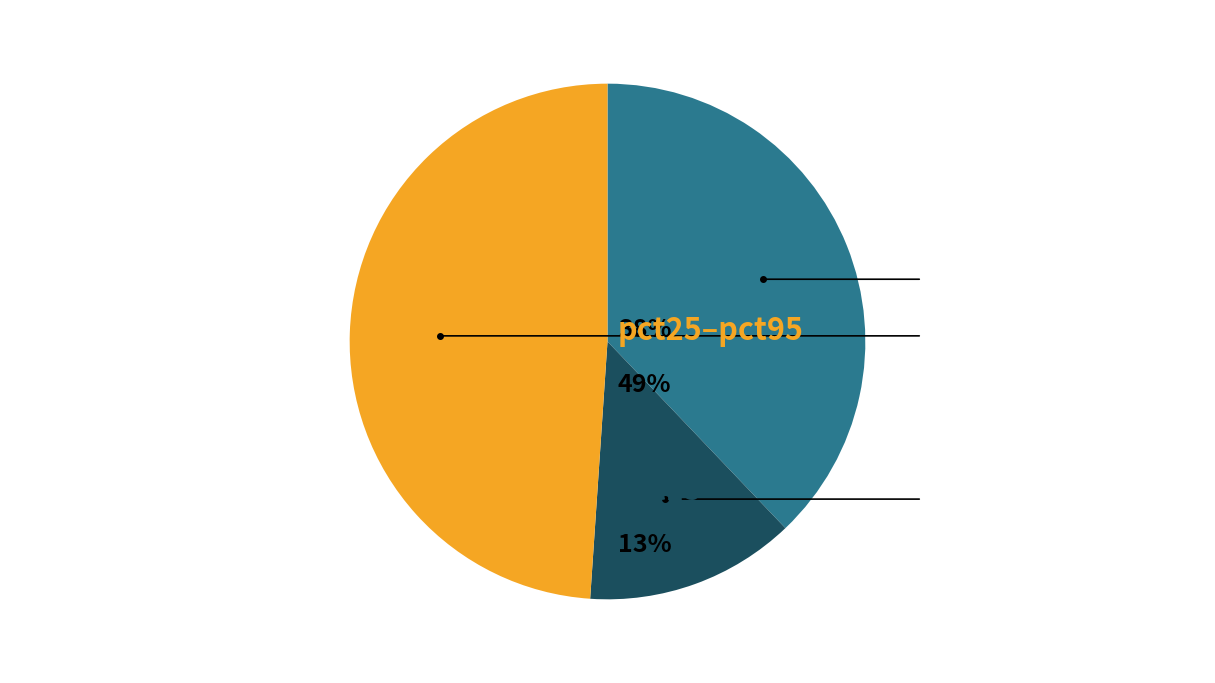

Is there a majority slice in this chart?

No